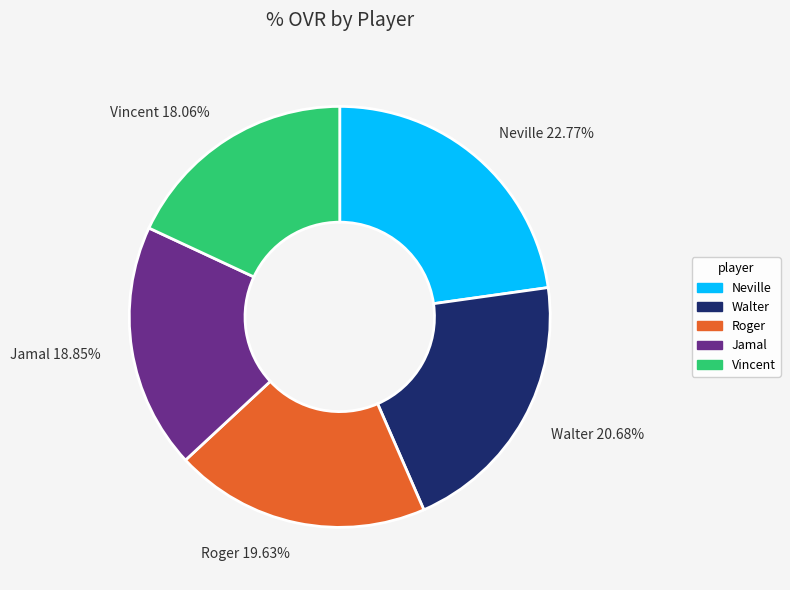

What is the largest slice in the pie chart?

Neville